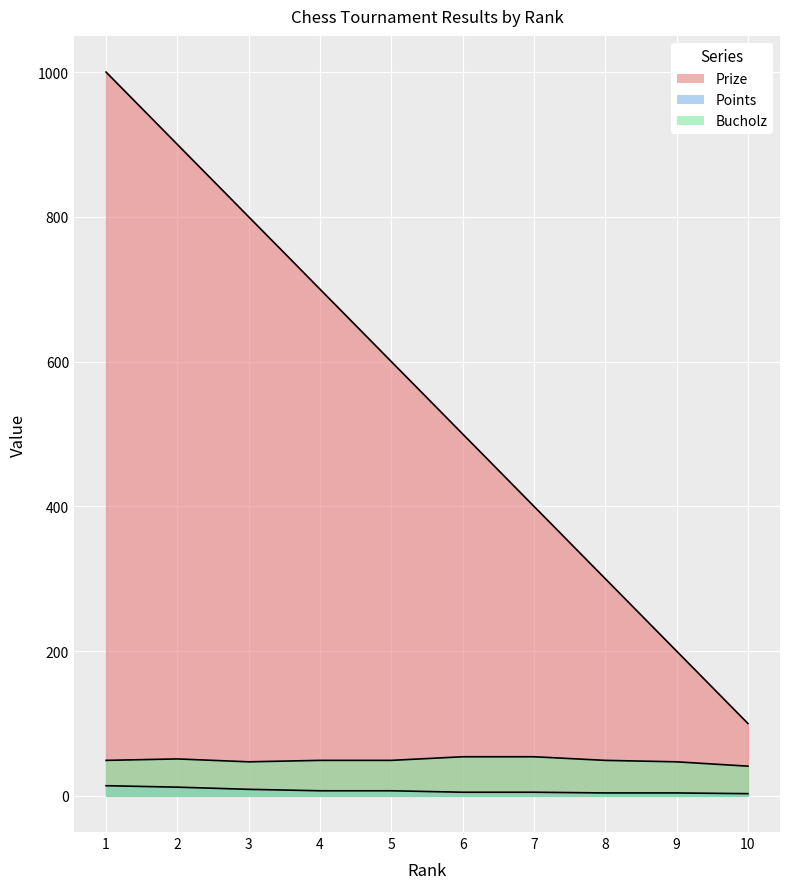

Reading left to right, what are all the values shown in this chart?

Prize: 1000	900	800	700	600	500	400	300	200	100
Points: 14	12	9	7	7	5	5	4	4	3
Bucholz: 49	51	47	49	49	54	54	49	47	41